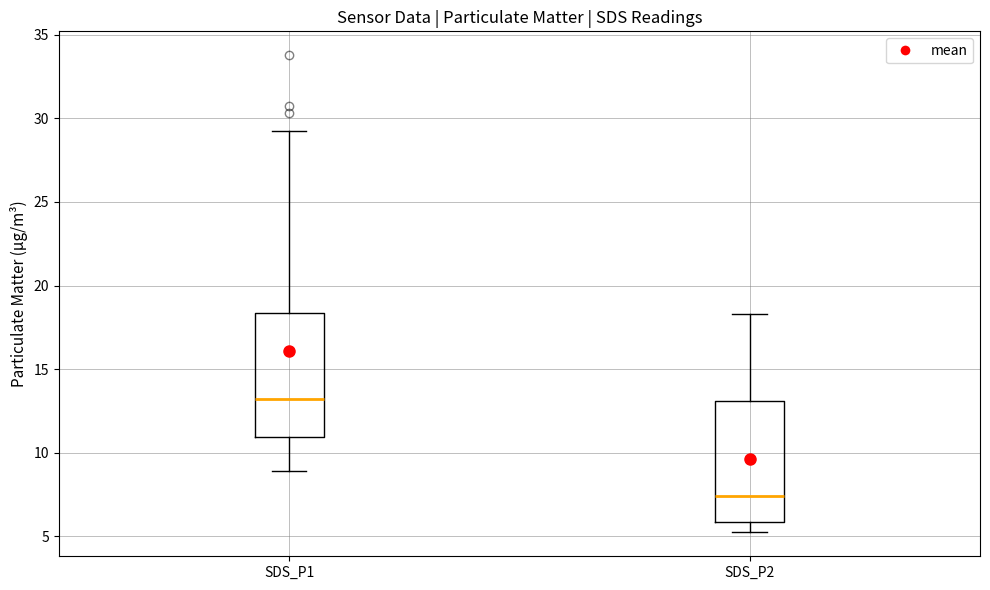

Which box's median line is the lowest?

SDS_P2